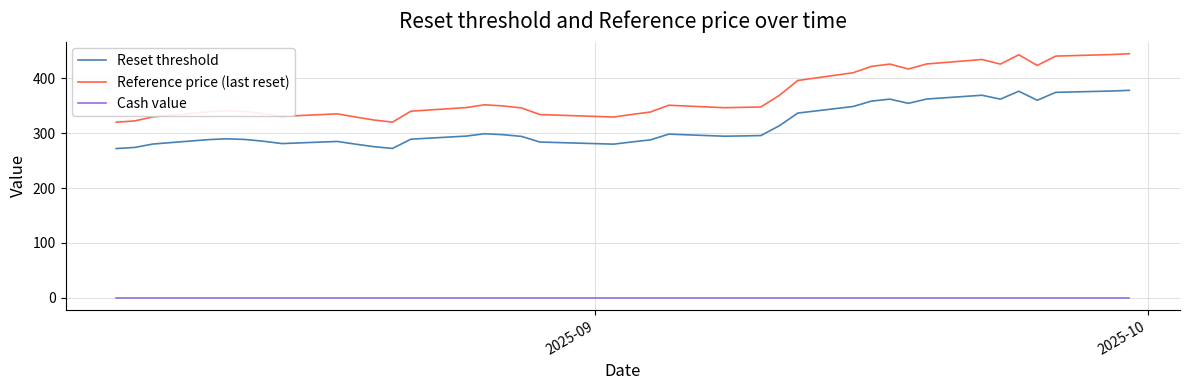

Which series has the largest range (max minus min)?

Reference price (last reset)